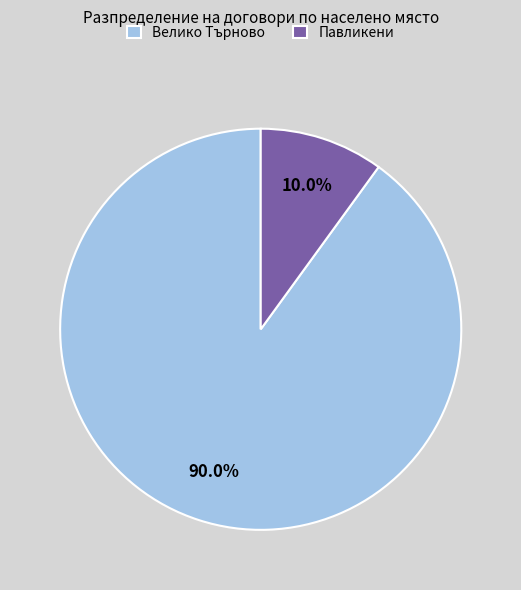

Is the sum of Велико Търново and Павликени greater than half?

Yes